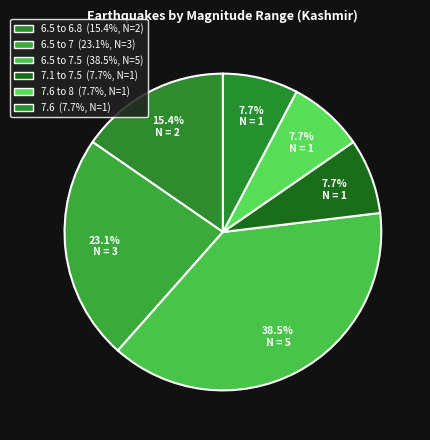

Count the number of slices in the pie.

6